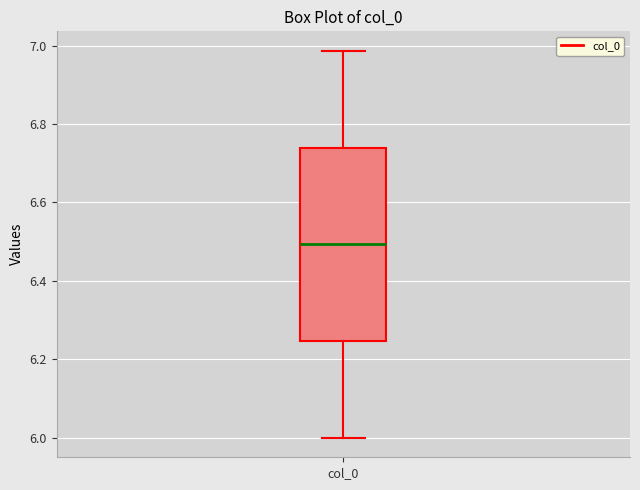

Where does the median line of the box for col_0 sit on the y-axis? The values are not printed on the chart, so give them approximately, as read against the axis.

6.50